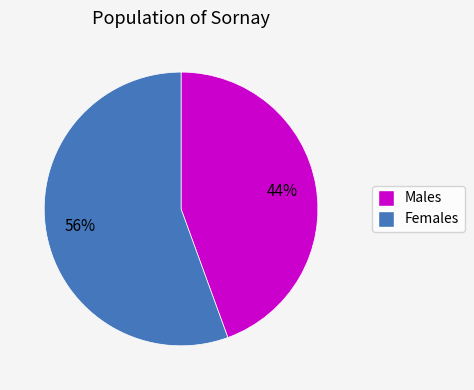

To the nearest percent, what is the average slice percentage?

50%